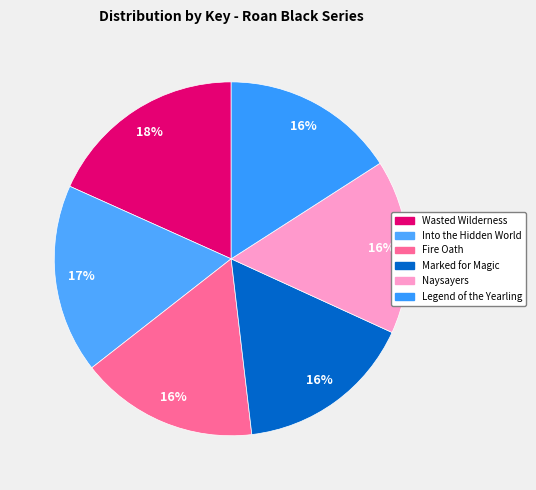

True or false: Naysayers accounts for 16% of the total.

True